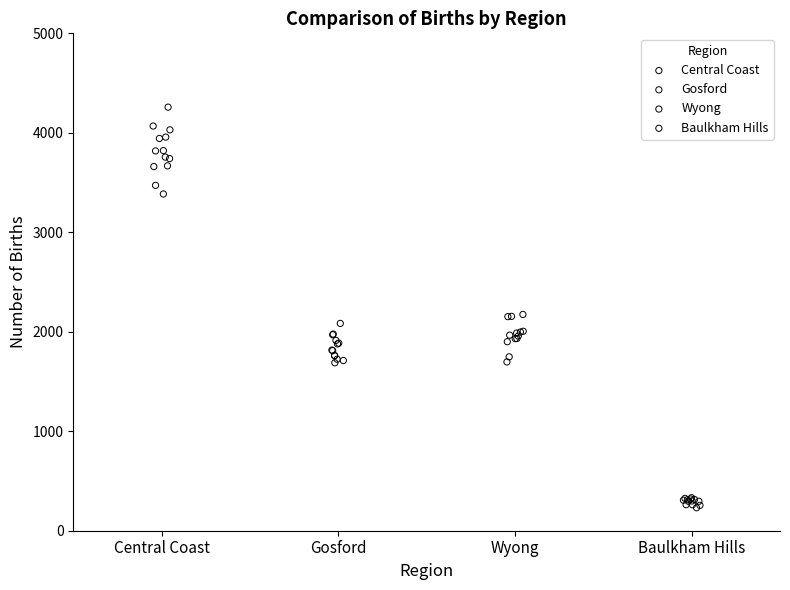

Which series reaches the maximum Y coordinate?

Central Coast